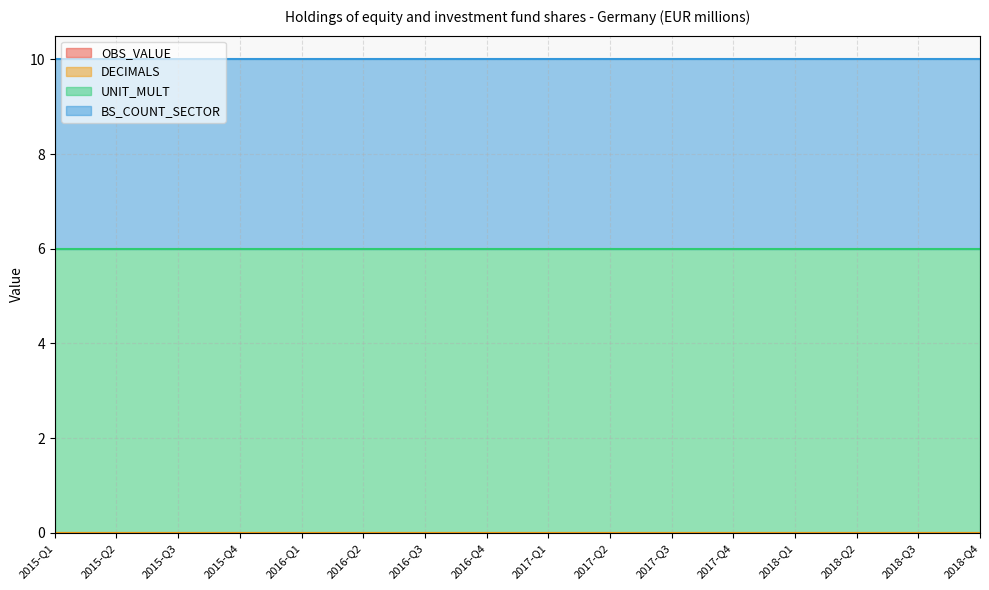

Reading left to right, what are all the values shown in this chart?

OBS_VALUE: 0	0	0	0	0	0	0	0	0	0	0	0	0	0	0	0
DECIMALS: 0	0	0	0	0	0	0	0	0	0	0	0	0	0	0	0
UNIT_MULT: 6	6	6	6	6	6	6	6	6	6	6	6	6	6	6	6
BS_COUNT_SECTOR: 4	4	4	4	4	4	4	4	4	4	4	4	4	4	4	4